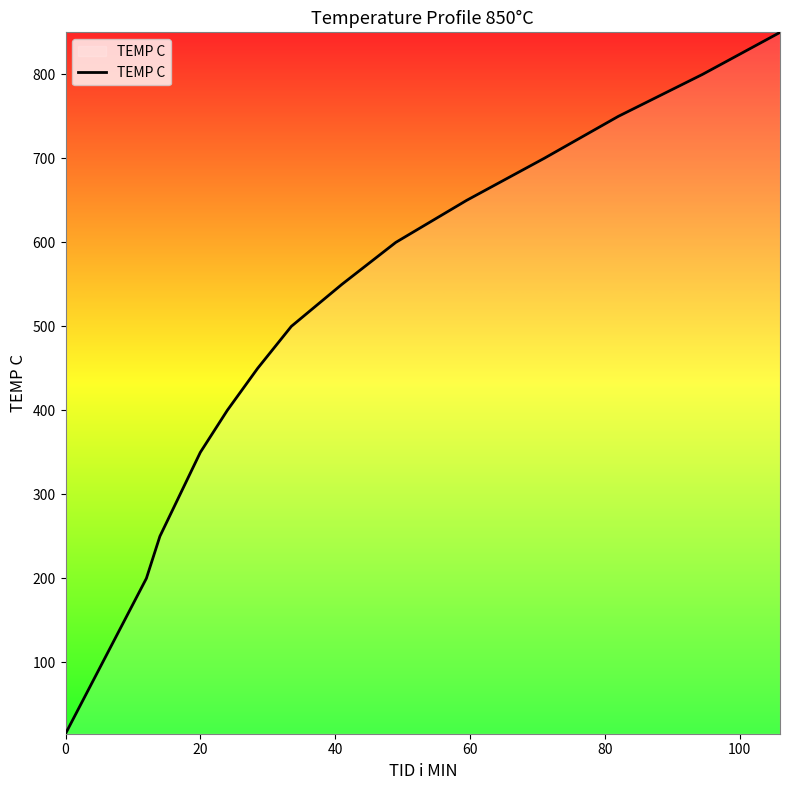

What is the difference between the maximum and minimum values?

835